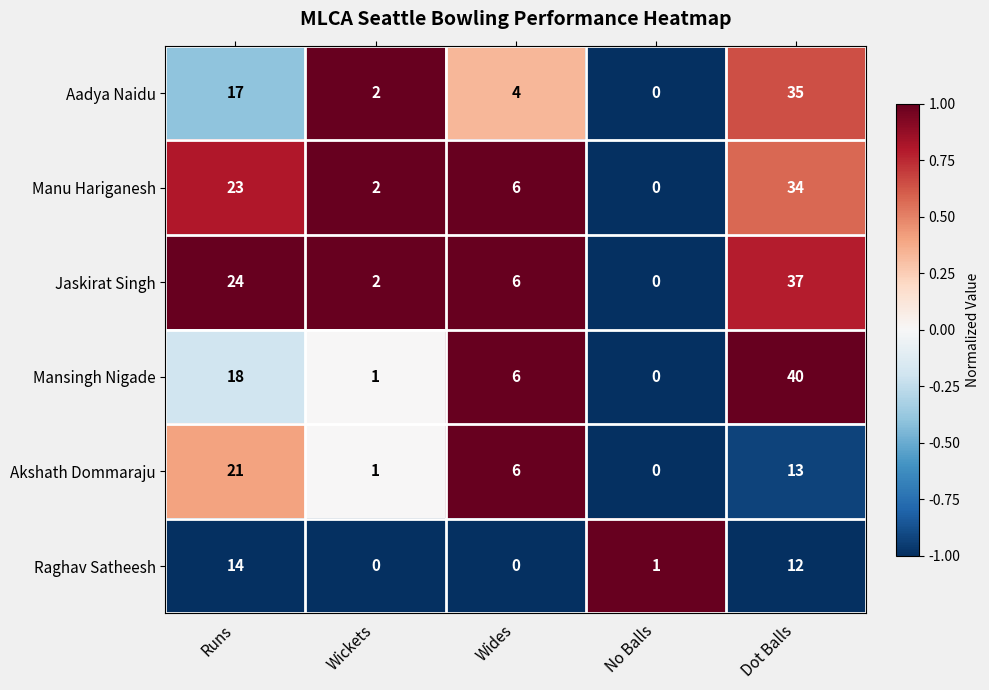

Which series has the largest range (max minus min)?

Mansingh Nigade